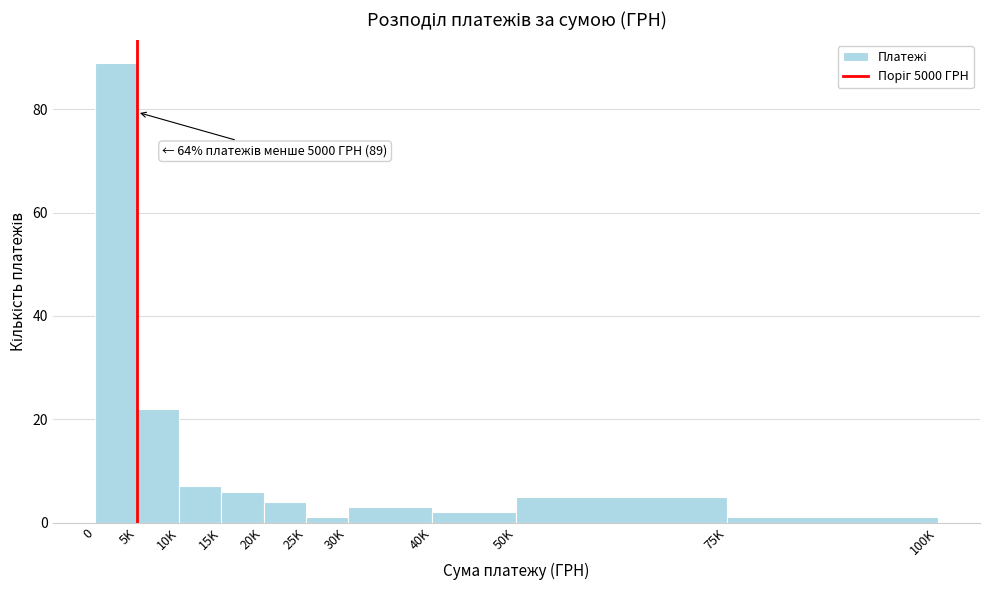

Reading left to right, list all the values displayed in this chart.

0=89	5K=22	10K=7	15K=6	20K=4	25K=1	30K=3	40K=2	50K=5	75K=1